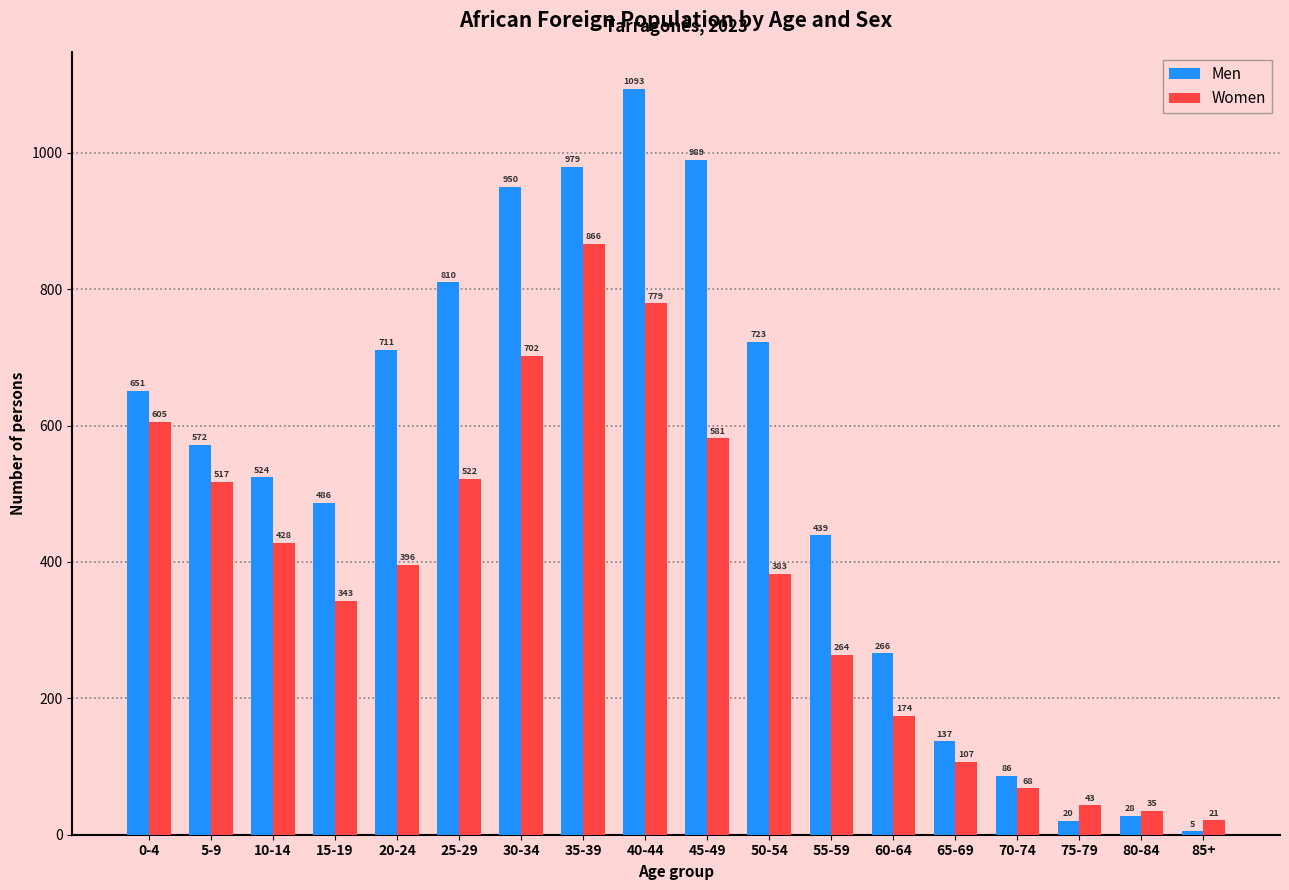

The Women series shows 157 at 65-69. True or false?

False